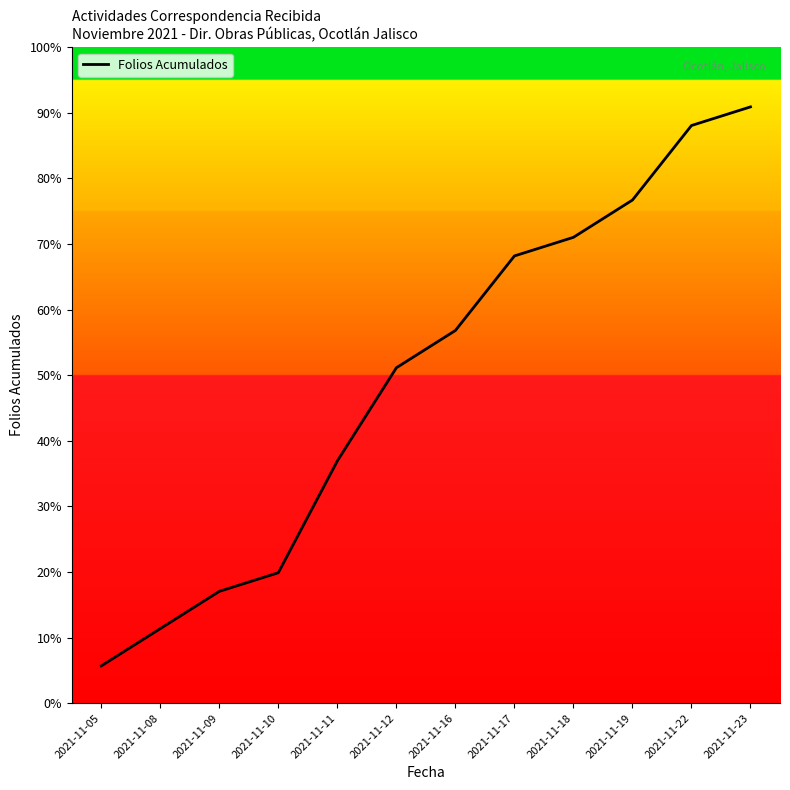

List the labels in order of value, smallest first.

2021-11-05, 2021-11-08, 2021-11-09, 2021-11-10, 2021-11-11, 2021-11-12, 2021-11-16, 2021-11-17, 2021-11-18, 2021-11-19, 2021-11-22, 2021-11-23